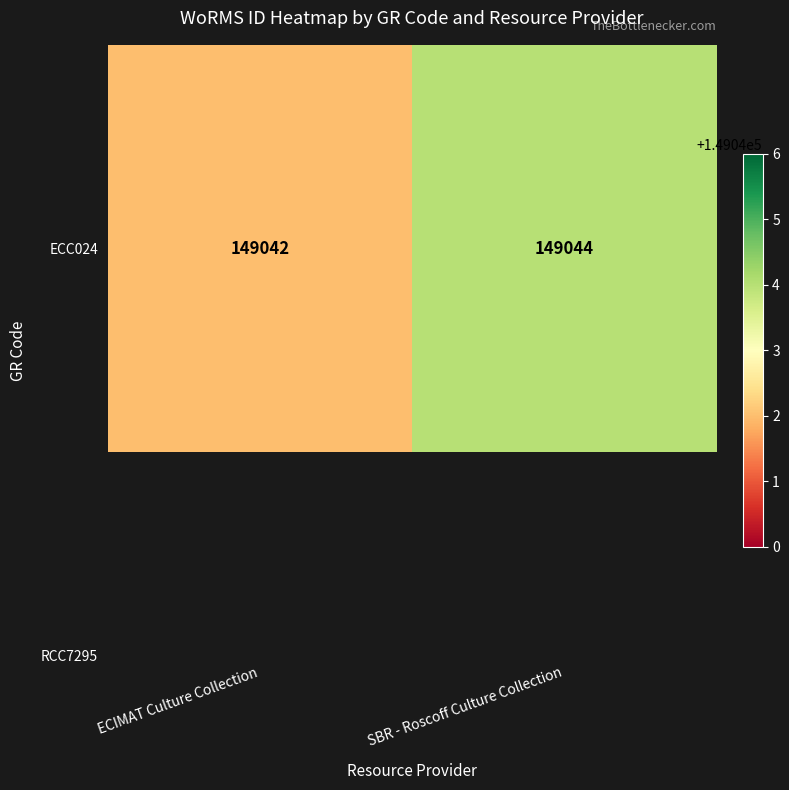

What is the ratio of the value at ECIMAT Culture Collection to the value at SBR - Roscoff Culture Collection?

1.0